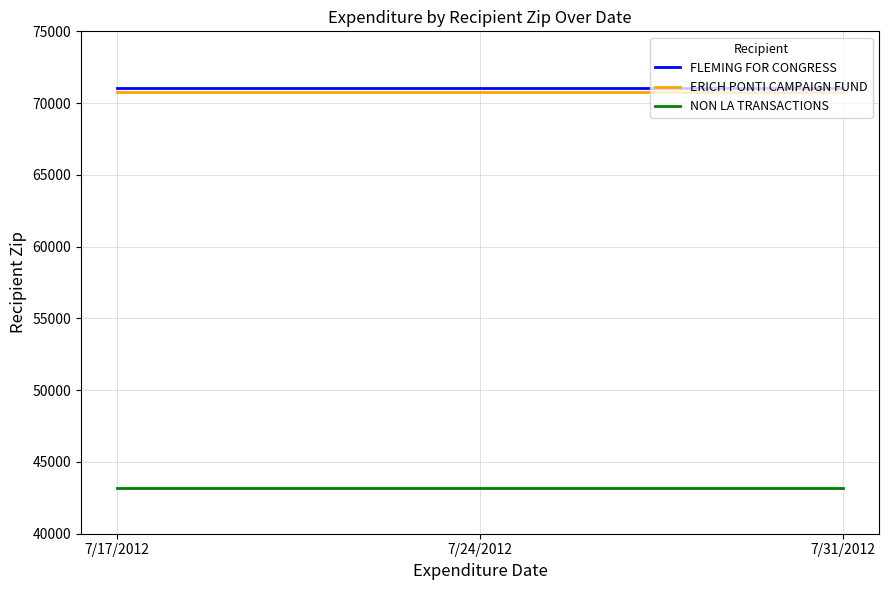

True or false: FLEMING FOR CONGRESS has a value of 71058 at 7/31/2012.

True